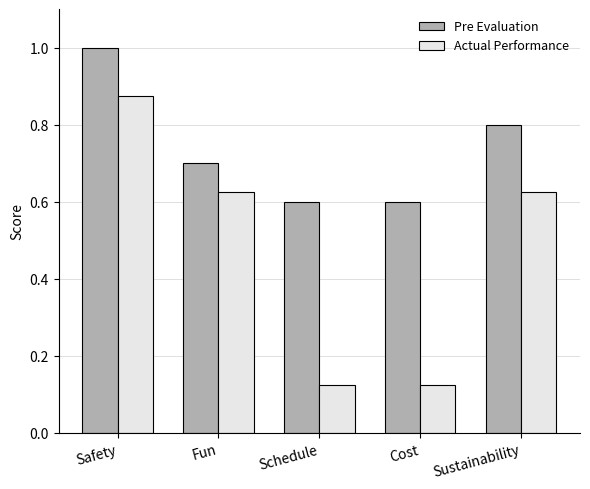

Which series has the largest range (max minus min)?

Actual Performance